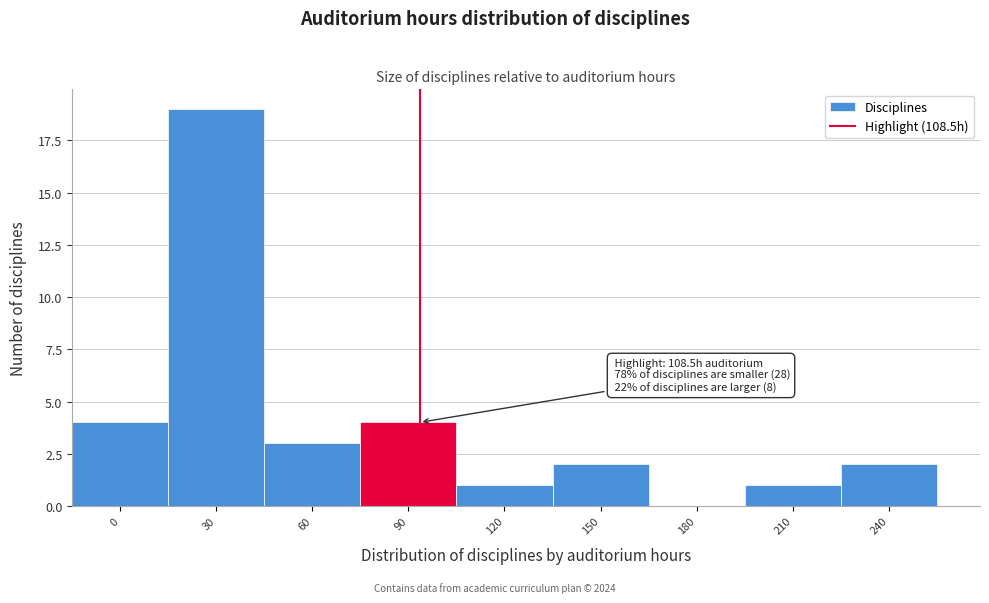

Reading left to right, transcribe all the data shown in this chart.

0=4	30=19	60=3	90=4	120=1	150=2	180=0	210=1	240=2